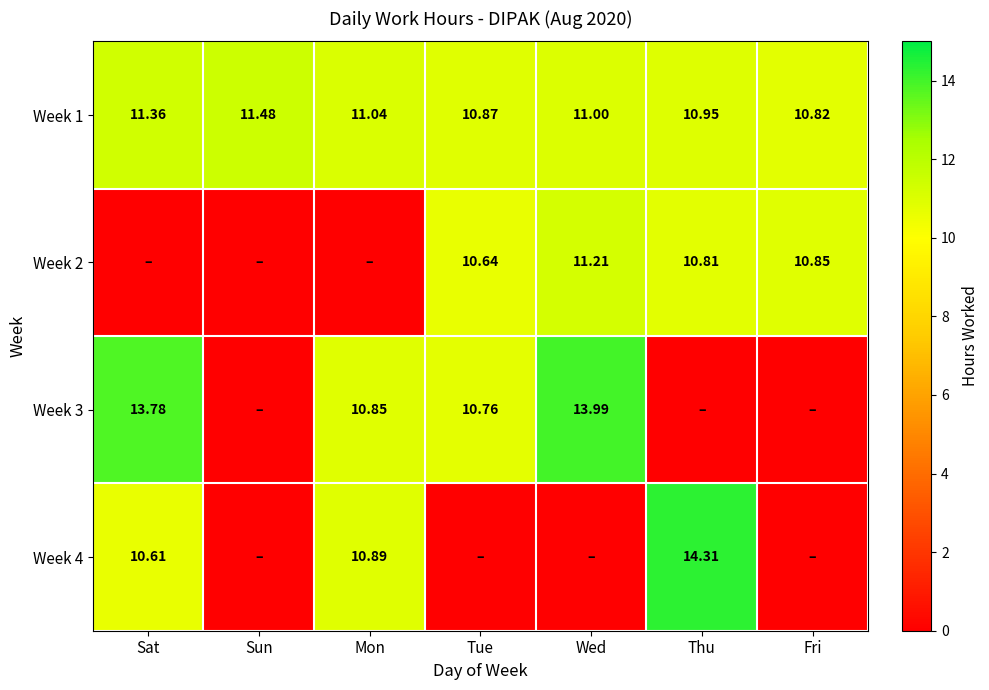

At which label does Week 1 first exceed 11?

Sat